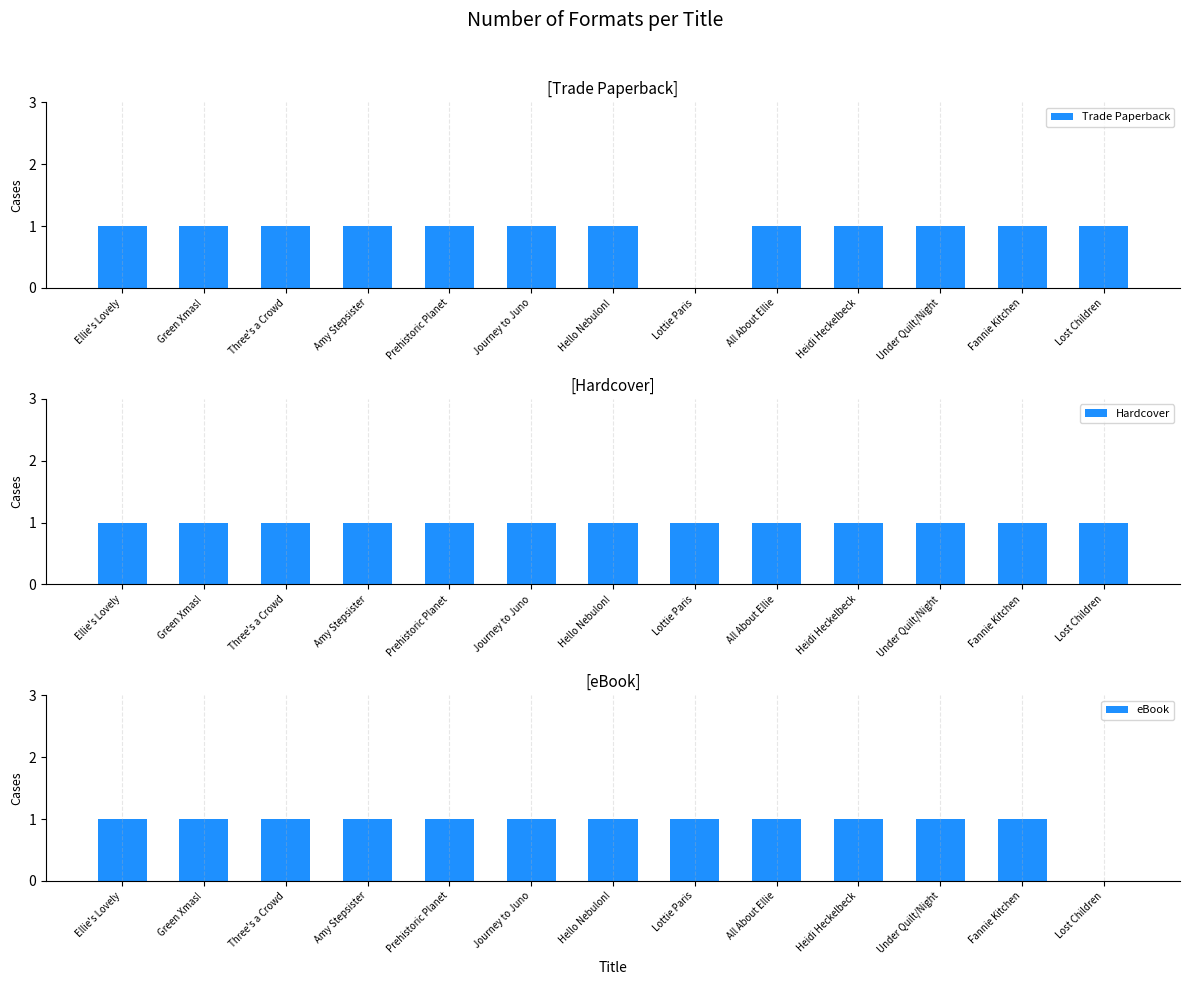

What is the label of the 8th bar from the right?

Journey to Juno